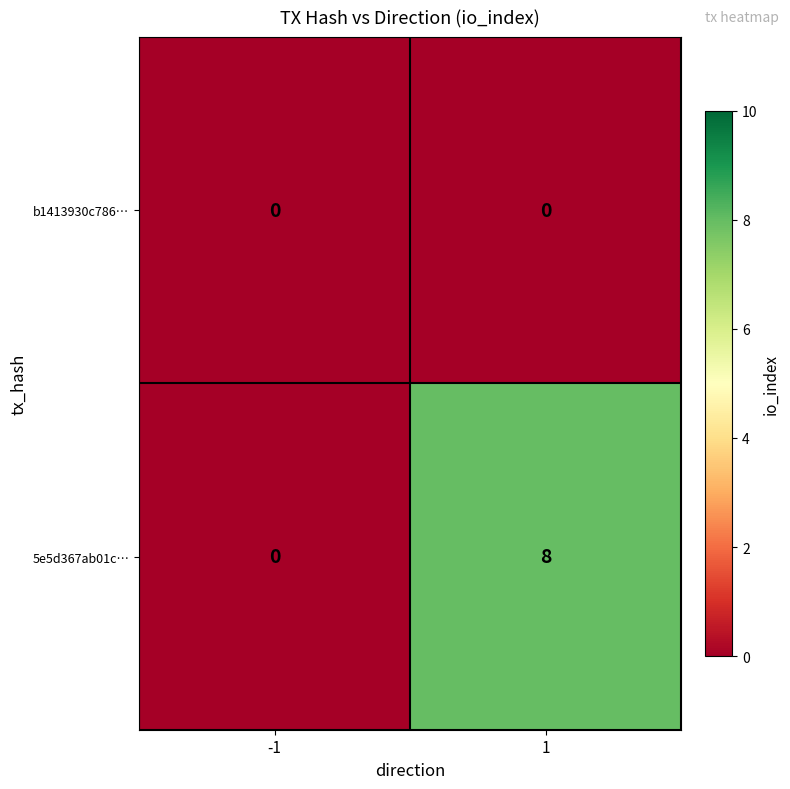

The 5e5d367ab01c… series shows 3 at -1. True or false?

False